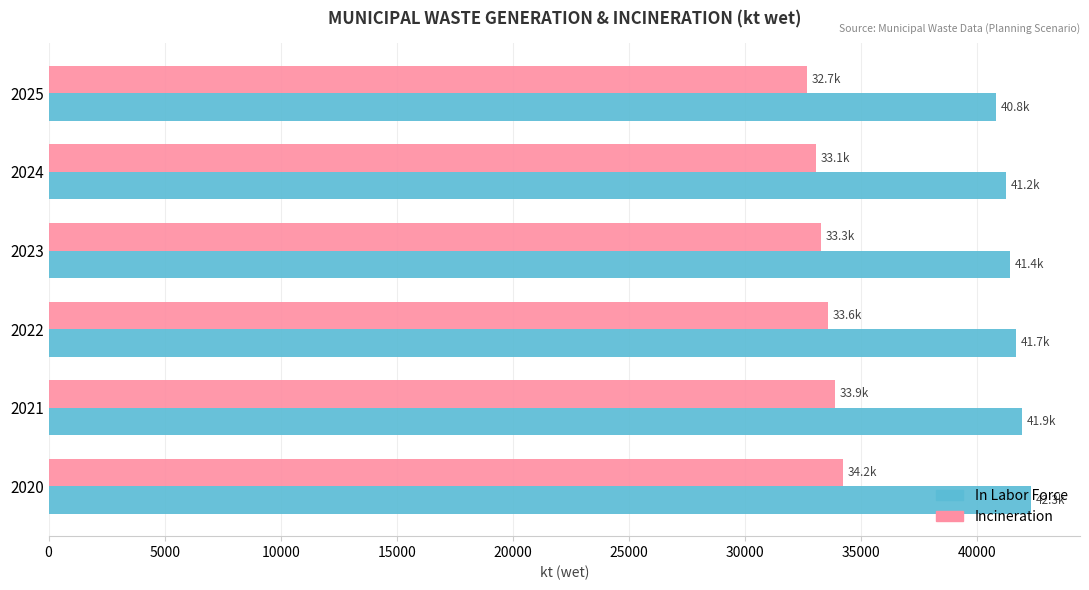

The In Labor Force series shows 41403.1 at 2023. True or false?

True